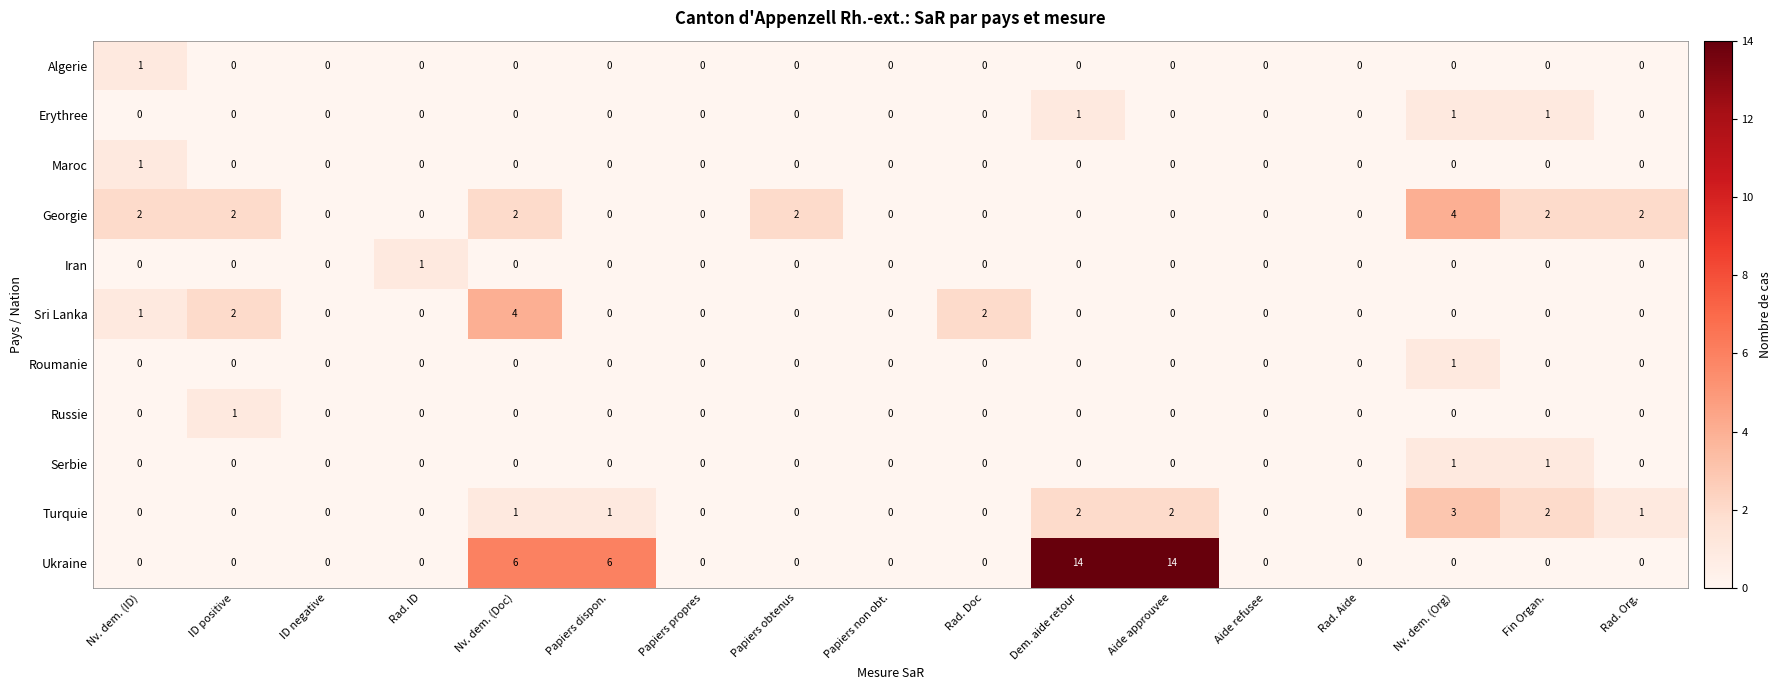

At which category is the sum across all series the highest?

Dem. aide retour